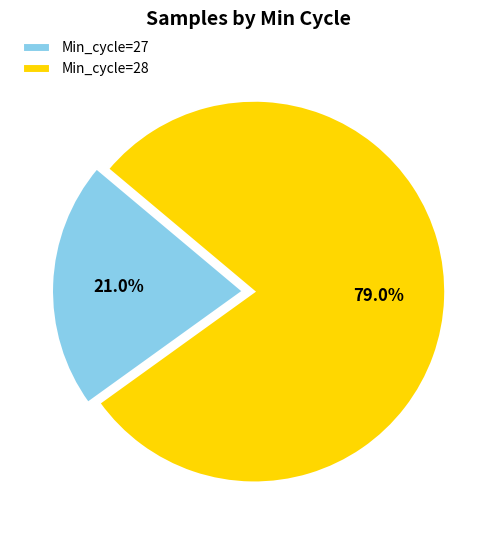

Which has a higher value, Min_cycle=27 or Min_cycle=28?

Min_cycle=28